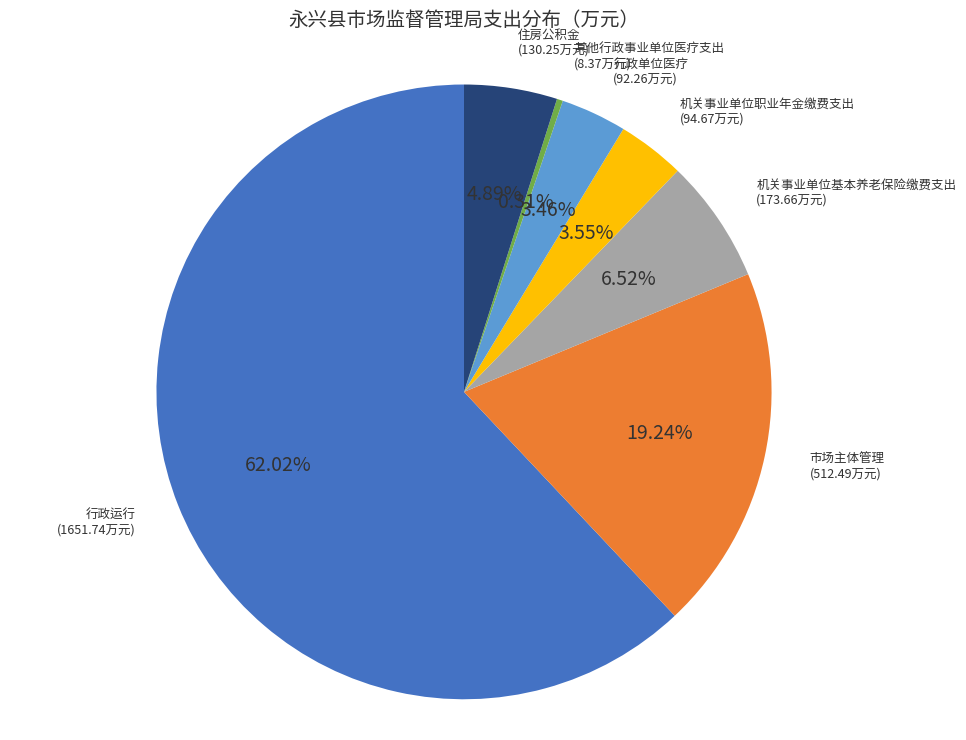

Which category has the smallest portion of the pie?

其他行政事业单位医疗支出